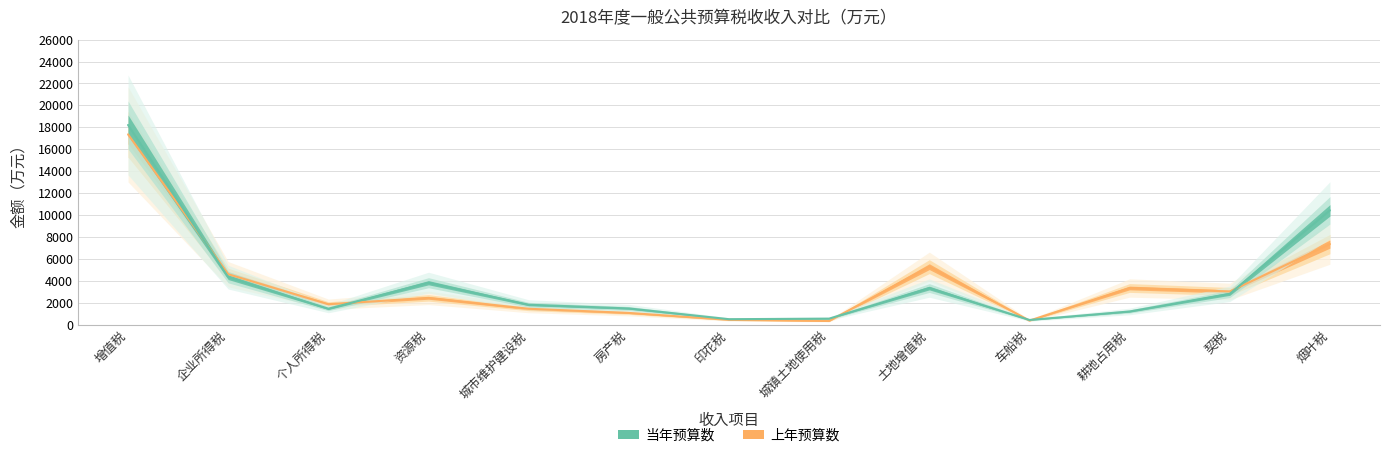

Rank the series by their average value, from lowest to highest.

上年预算数, 当年预算数